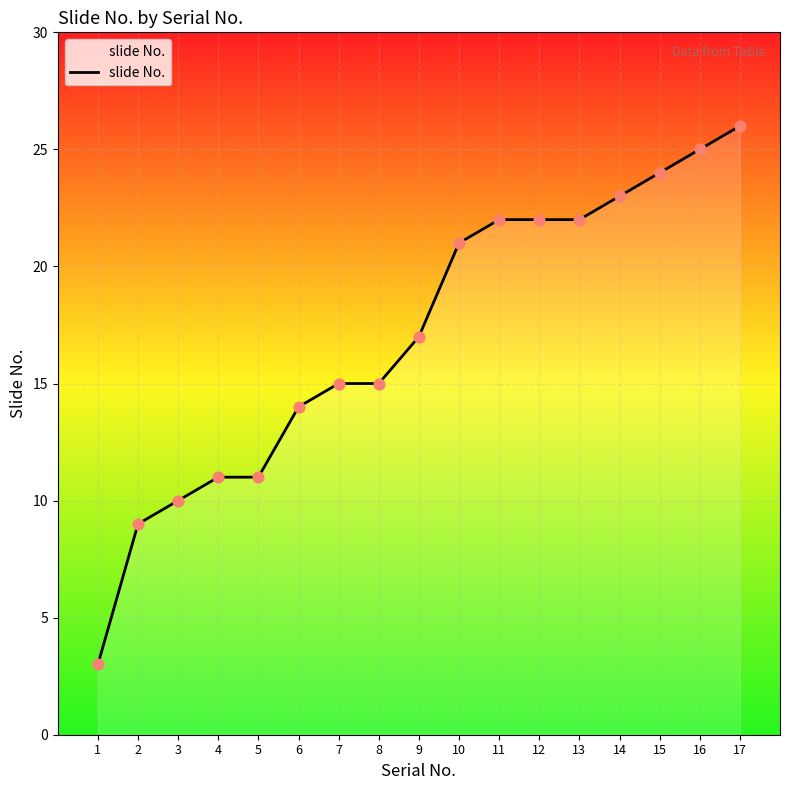

What is the ratio of the value at 15 to the value at 1?

8.0